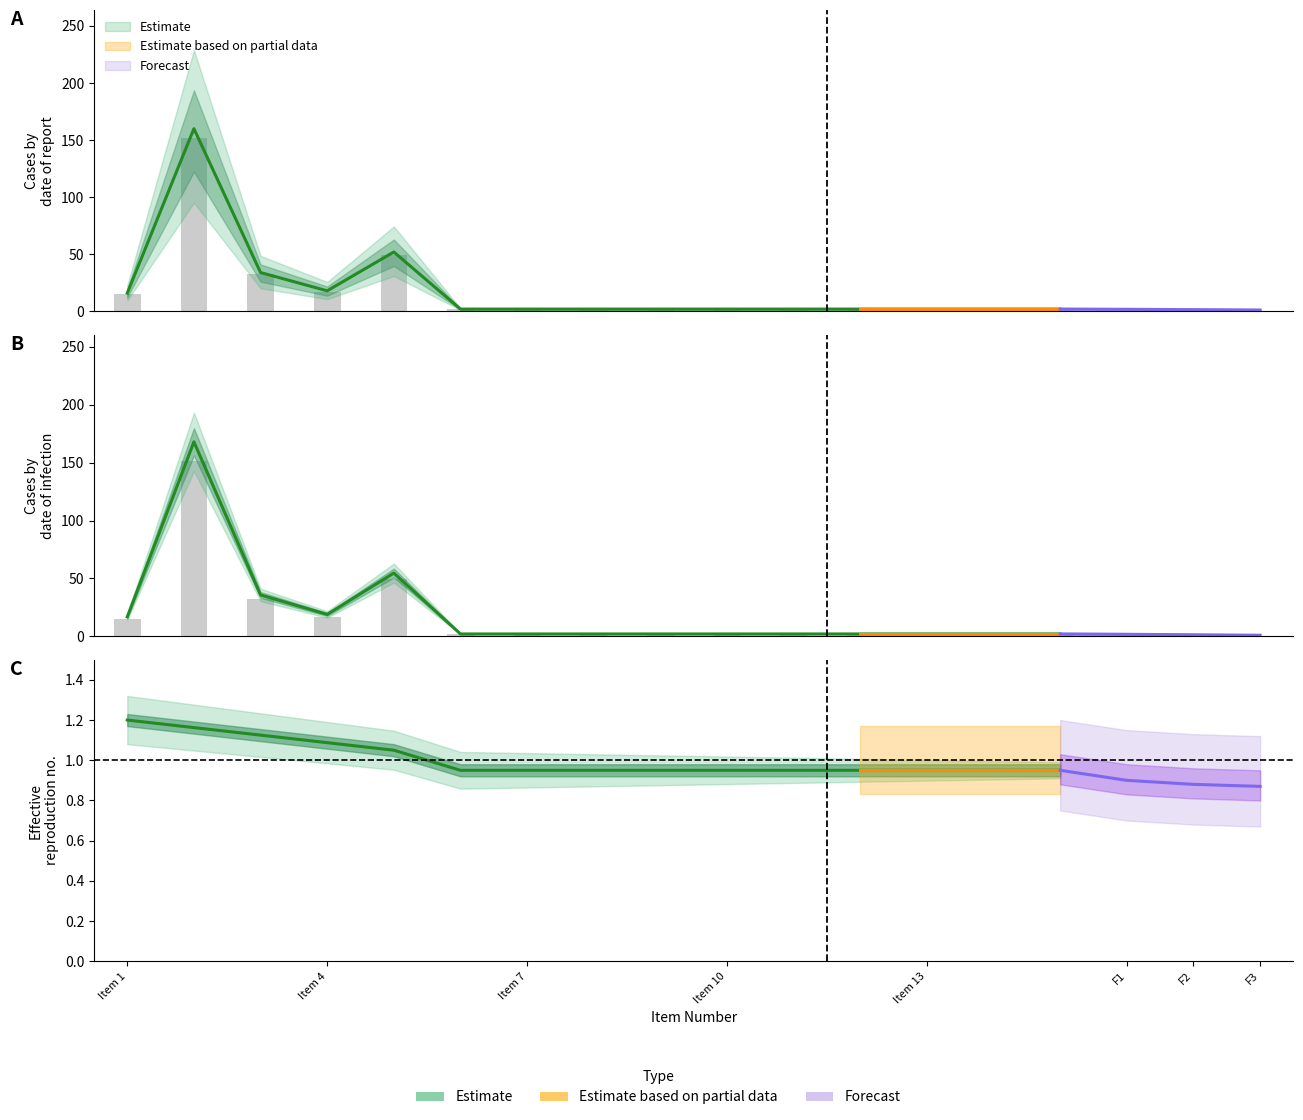

What is the value of the Quantity bar at the 1st from the left?

16.0